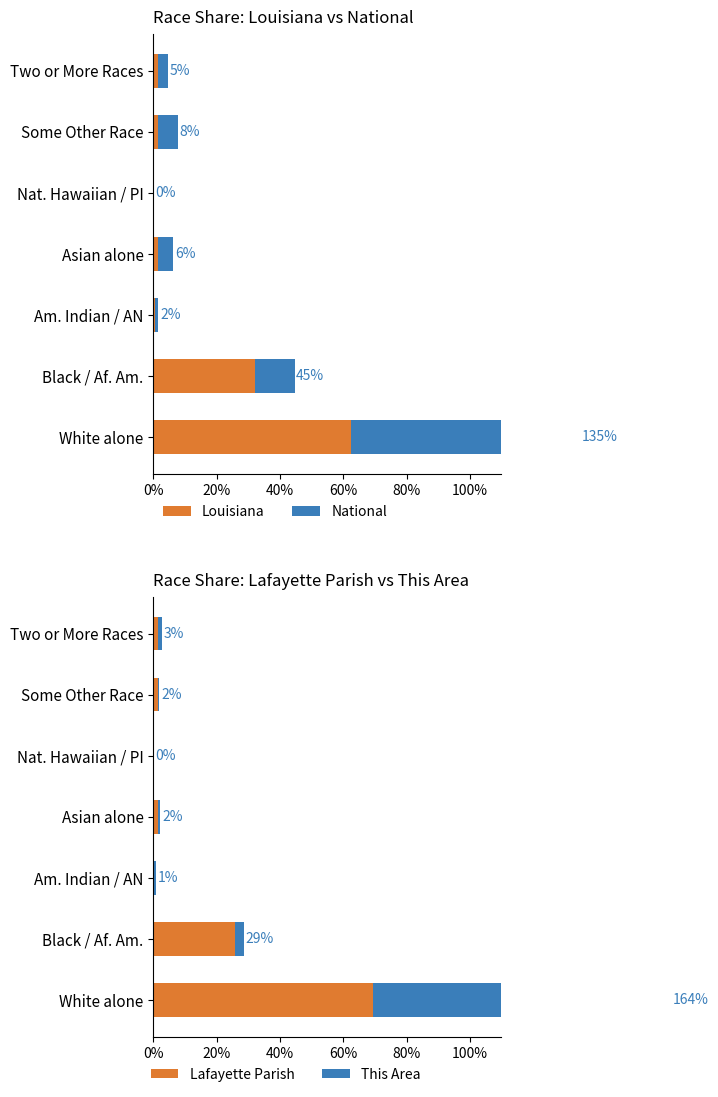

Which series changed the most between White alone and Asian alone?

This Area